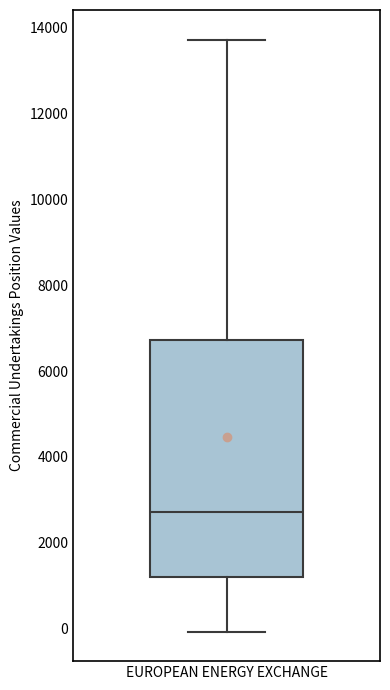

Where does the lower whisker of the box for EUROPEAN ENERGY EXCHANGE end on the y-axis? The values are not printed on the chart, so give them approximately, as read against the axis.

0